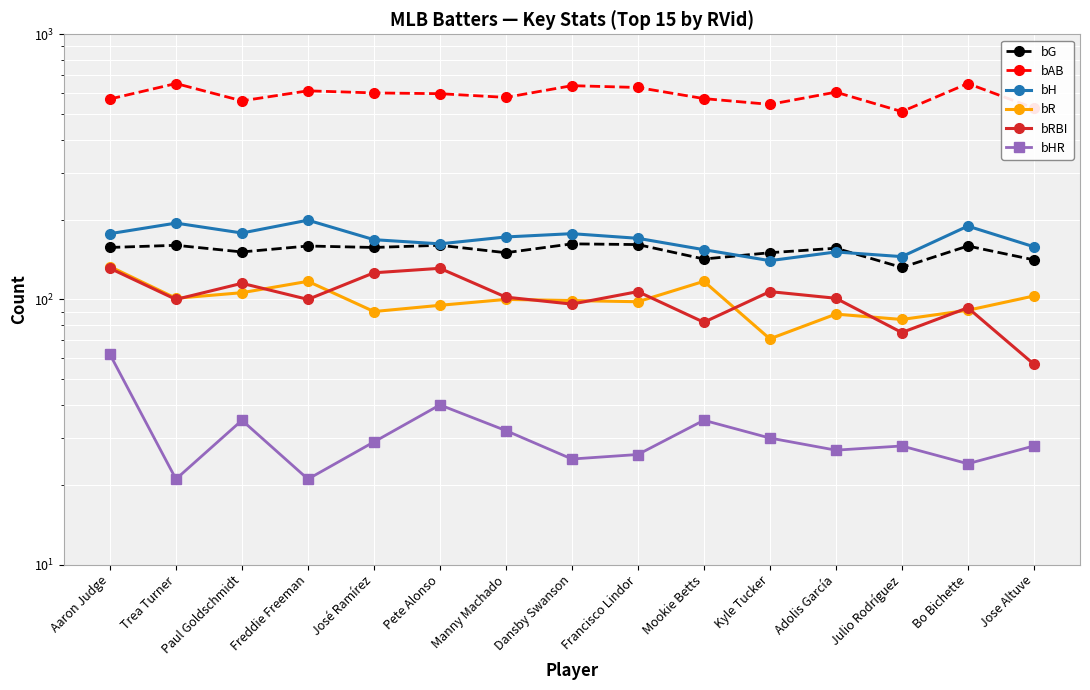

Where is bHR nearest to the value 41?

Pete Alonso